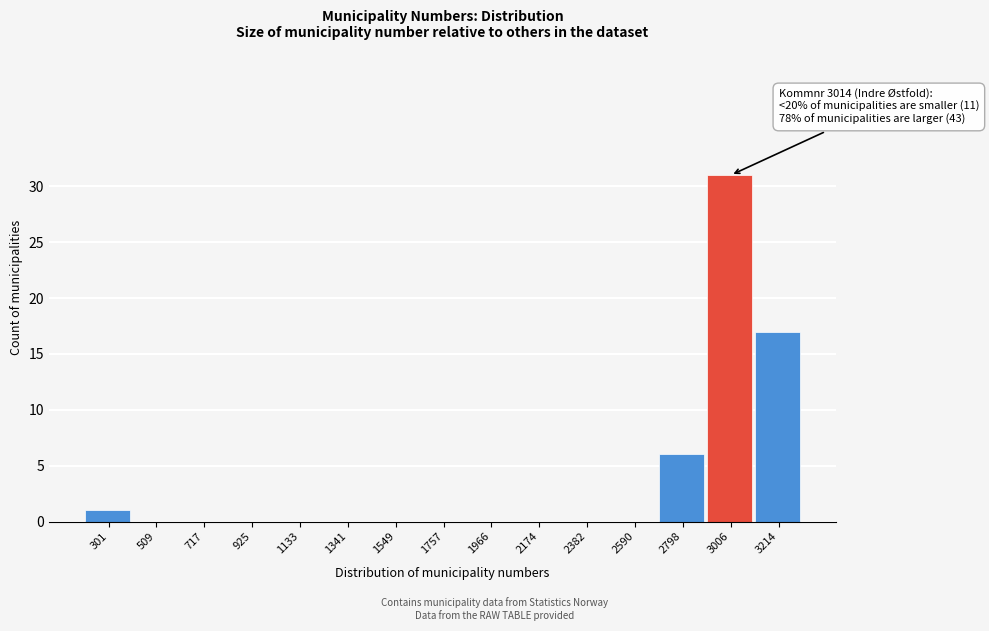

Reading right to left, what are all the values shown in this chart?

3214=17	3006=31	2798=6	2590=0	2382=0	2174=0	1966=0	1757=0	1549=0	1341=0	1133=0	925=0	717=0	509=0	301=1